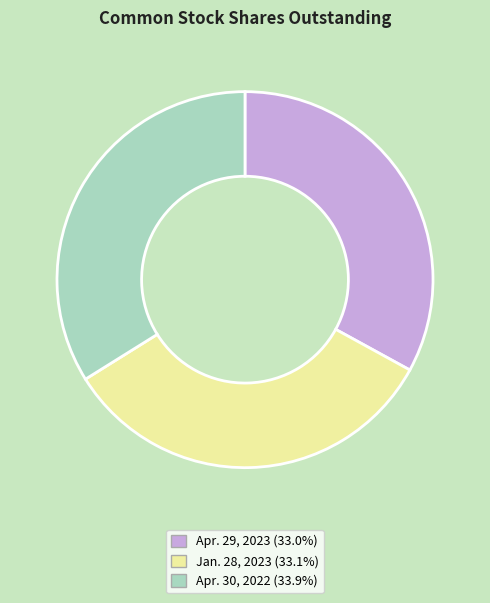

Does Jan. 28, 2023 (33.1%) account for over 50% of the chart?

No